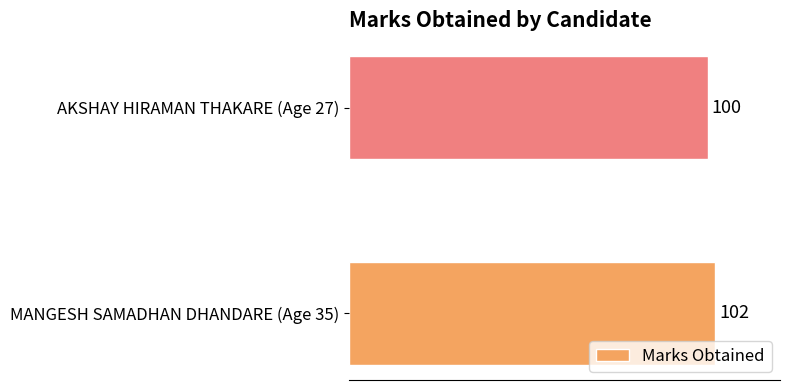

What is the difference between the maximum and minimum values?

2